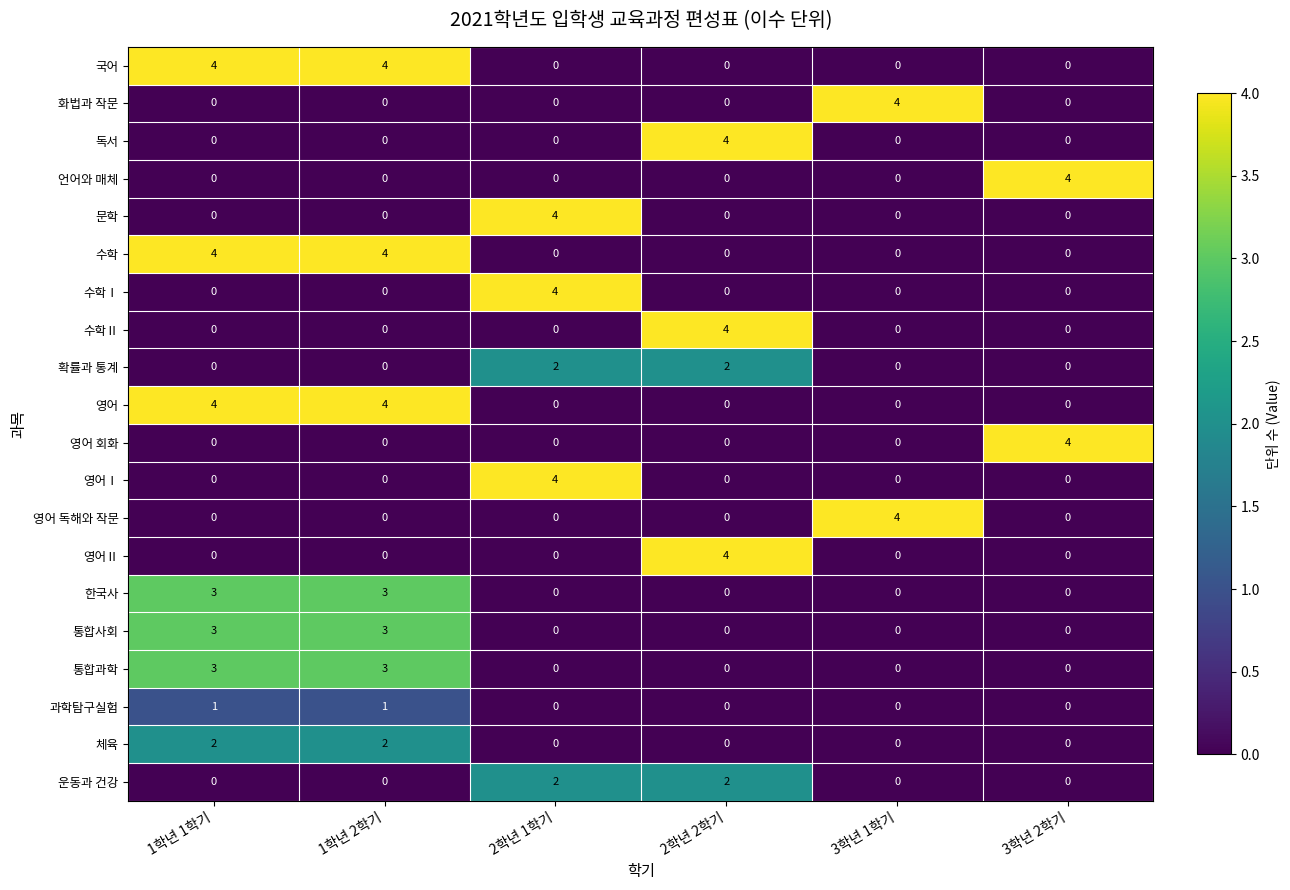

How many positive values does the 영어Ⅱ series have?

1